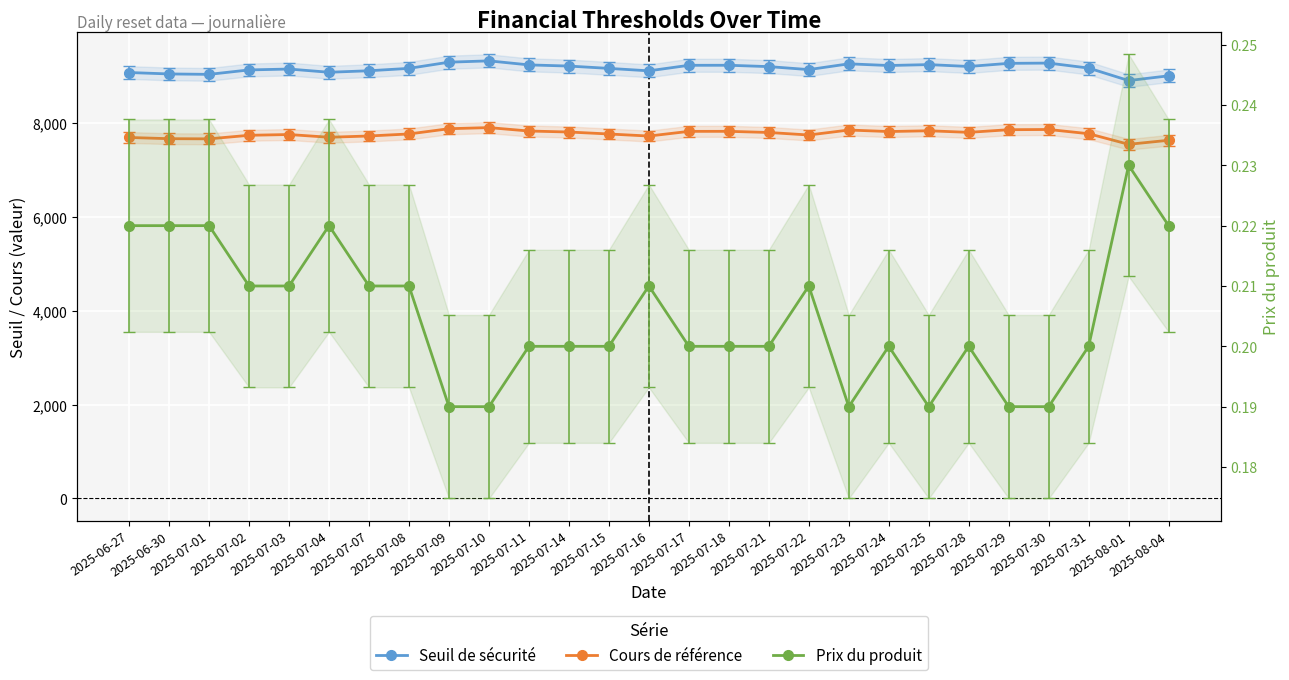

Count the number of data series in this chart.

3